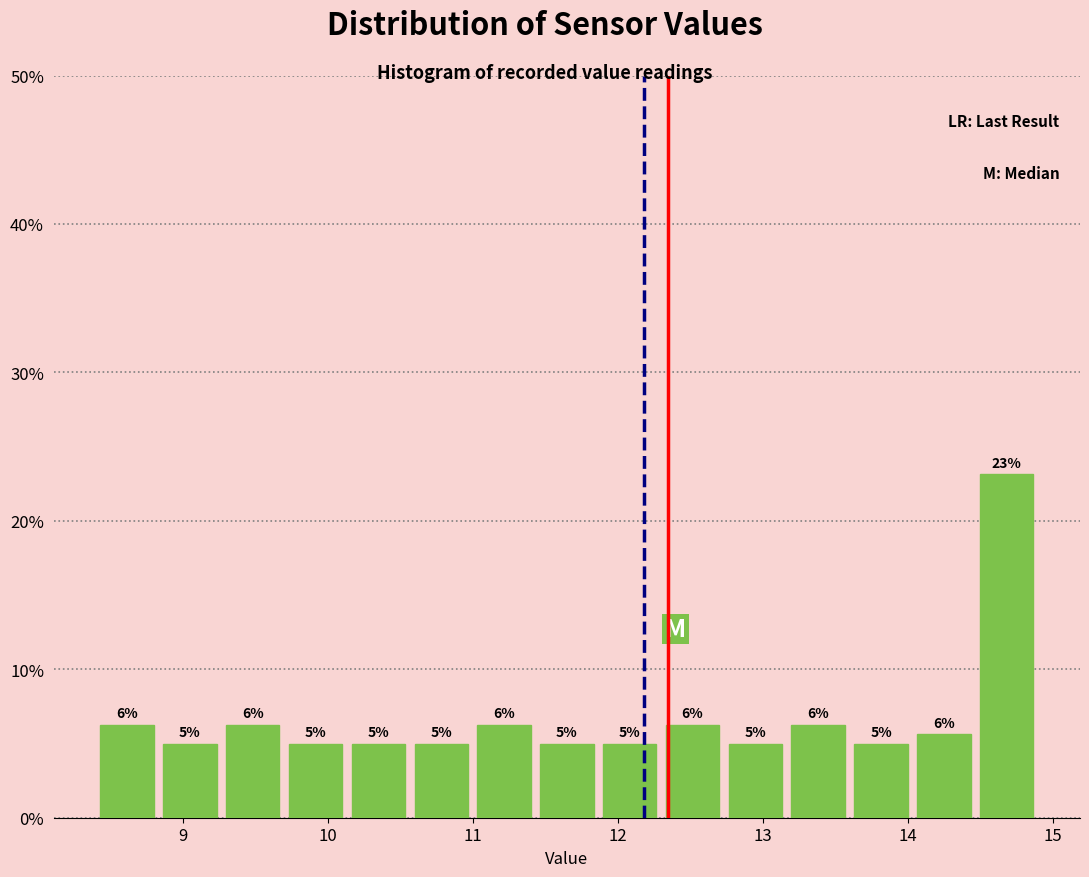

Over which range of the x-axis is the bar tallest?

14.5 to 14.9